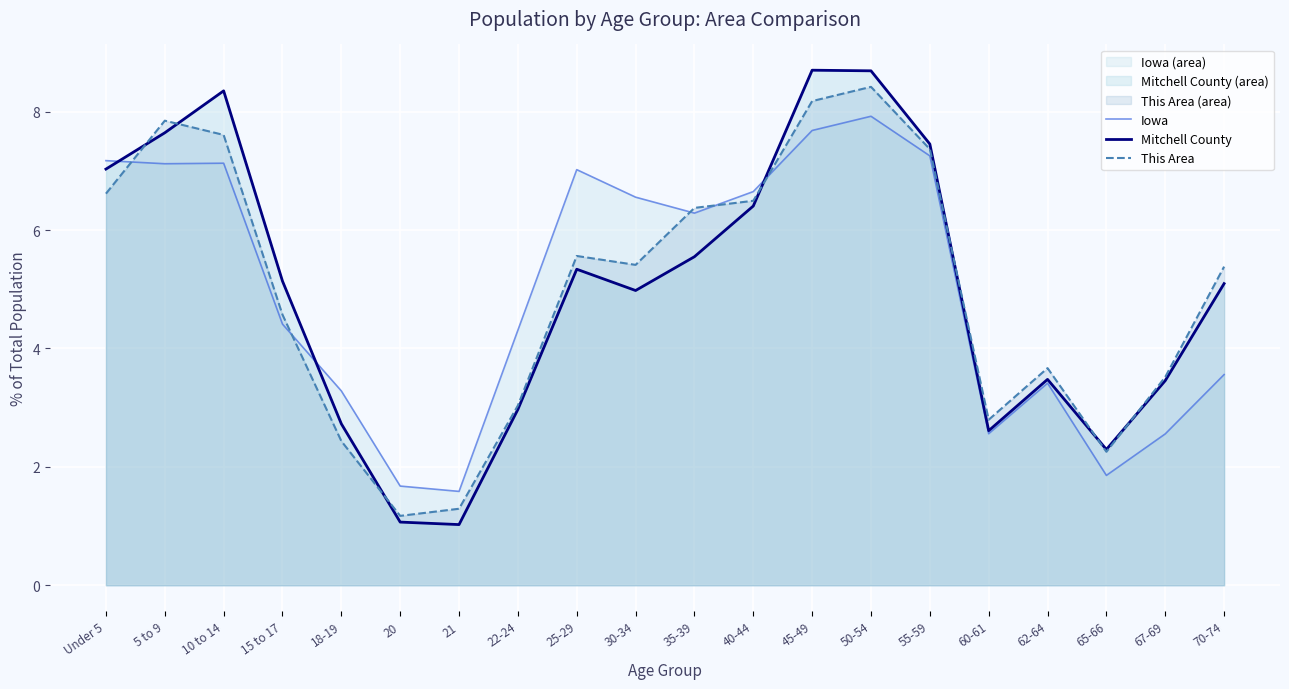

Reading left to right, transcribe all the data shown in this chart.

Iowa (line): Under 5=7.2	5 to 9=7.1	10 to 14=7.1	15 to 17=4.4	18-19=3.3	20=1.7	21=1.6	22-24=4.3	25-29=7.0	30-34=6.6	35-39=6.3	40-44=6.6	45-49=7.7	50-54=7.9	55-59=7.3	60-61=2.6	62-64=3.4	65-66=1.9	67-69=2.6	70-74=3.6
Mitchell County (line): Under 5=7.0	5 to 9=7.6	10 to 14=8.4	15 to 17=5.1	18-19=2.7	20=1.1	21=1.0	22-24=3.0	25-29=5.3	30-34=5.0	35-39=5.5	40-44=6.4	45-49=8.7	50-54=8.7	55-59=7.5	60-61=2.6	62-64=3.5	65-66=2.3	67-69=3.5	70-74=5.1
This Area (line): Under 5=6.6	5 to 9=7.8	10 to 14=7.6	15 to 17=4.6	18-19=2.4	20=1.2	21=1.3	22-24=3.0	25-29=5.6	30-34=5.4	35-39=6.4	40-44=6.5	45-49=8.2	50-54=8.4	55-59=7.4	60-61=2.8	62-64=3.7	65-66=2.3	67-69=3.5	70-74=5.4